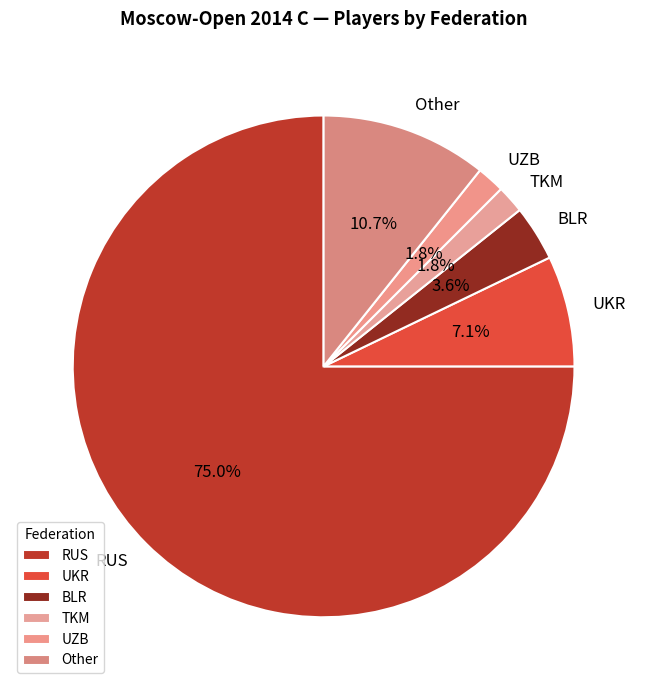

Is the sum of RUS and UKR greater than half?

Yes